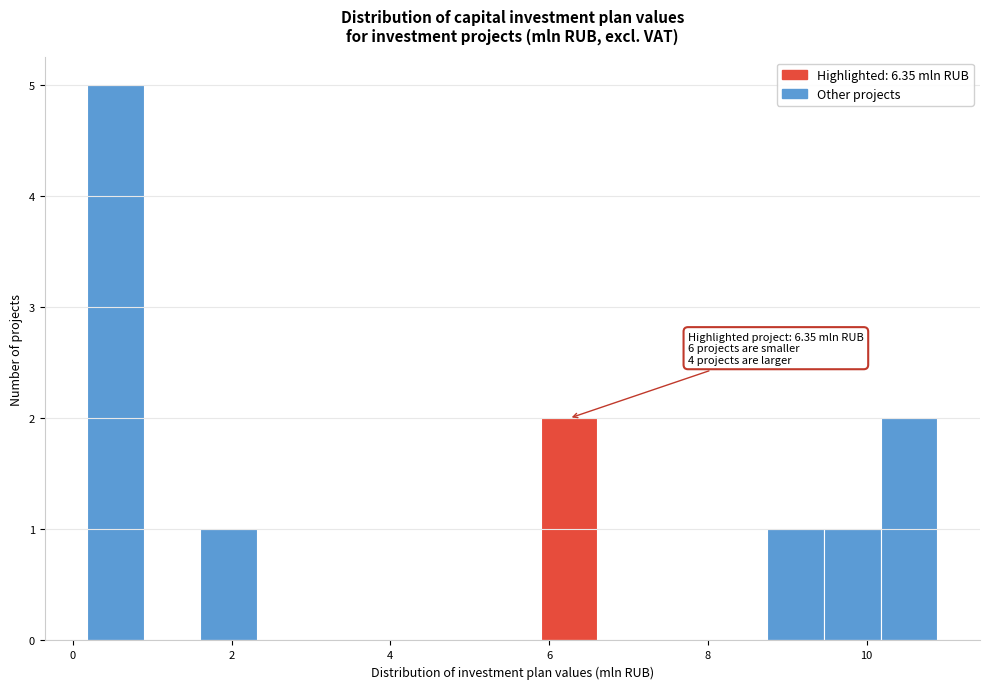

Around what value on the x-axis is the tallest bar? Give the approximate position of its centre, as read against the axis.

0.6